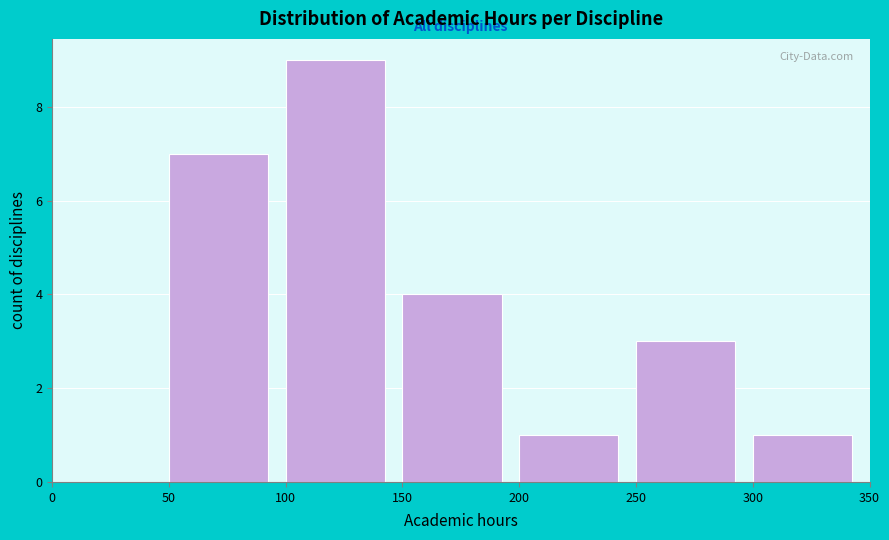

What is the height of the bar covering 300 to 350 on the x-axis? The values are not printed on the chart, so give them approximately, as read against the axis.

1